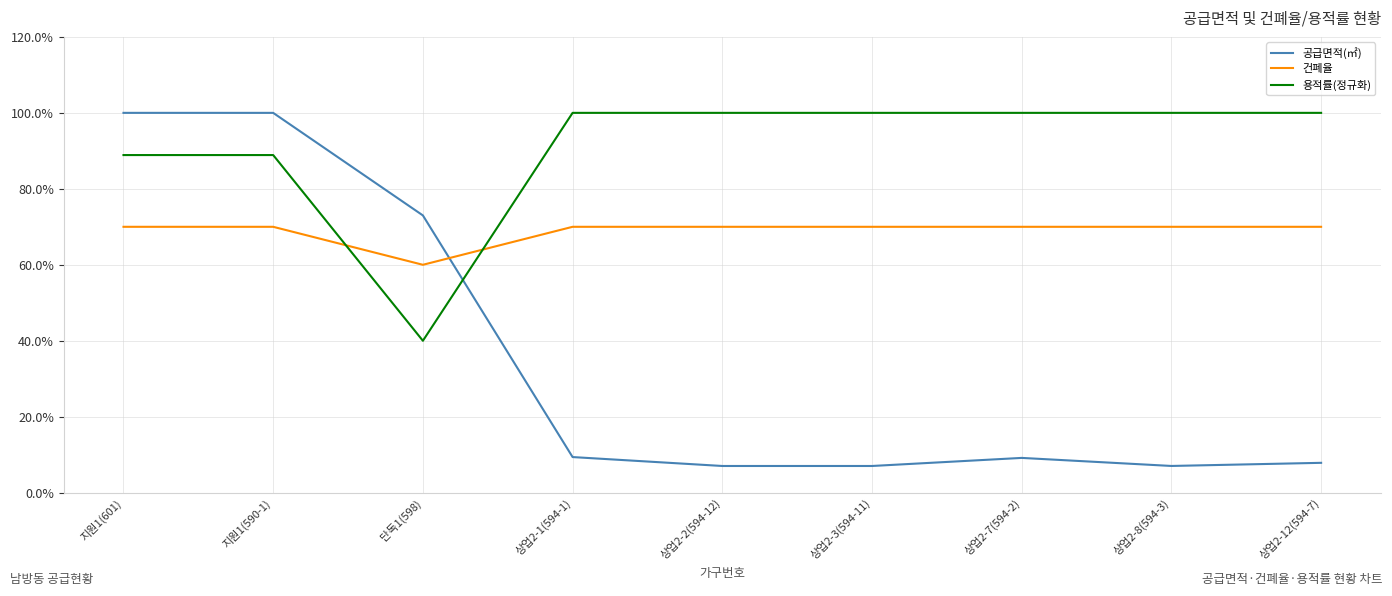

True or false: 건폐율 and 용적률(정규화) intersect in this chart.

True